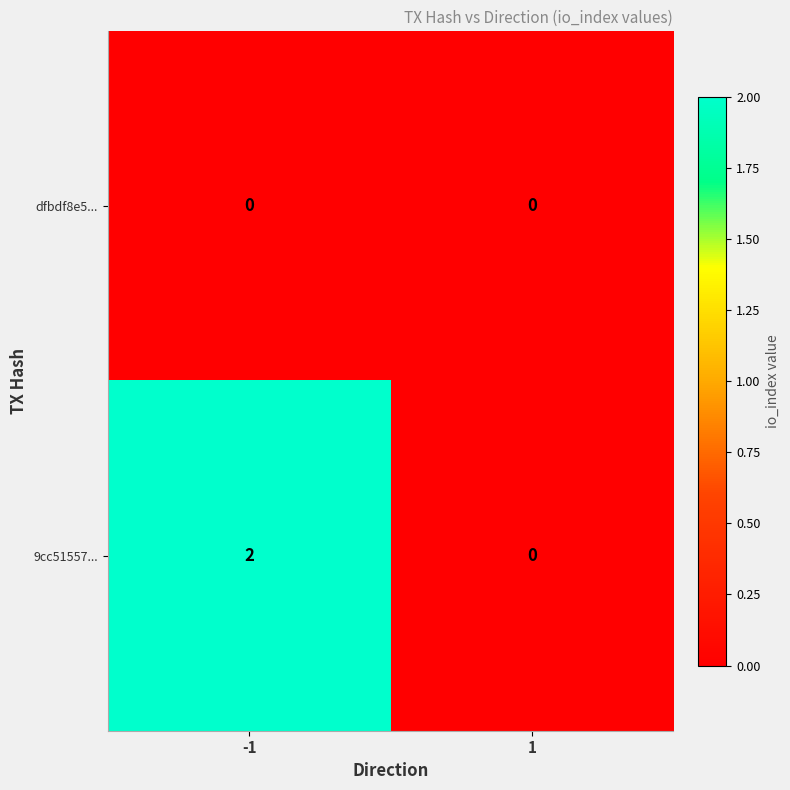

At -1, list the series in order from smallest to largest.

dfbdf8e5..., 9cc51557...